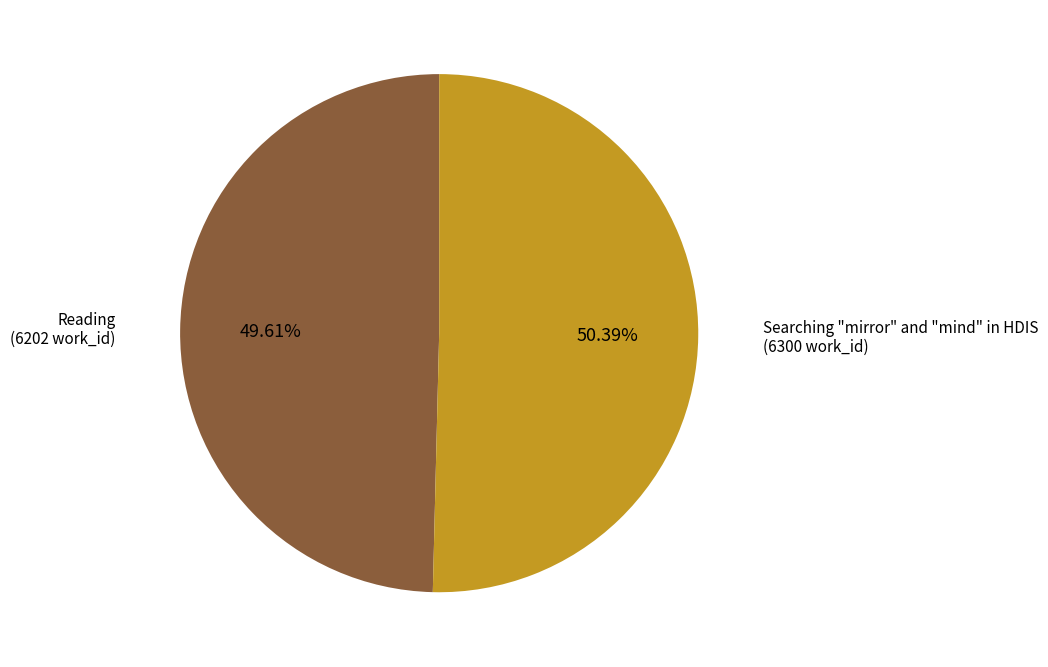

What portion of the pie excludes Reading?

50.4%